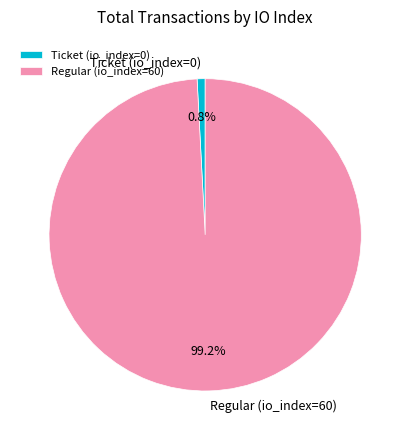

To the nearest percent, what is the difference between the largest and smallest slice percentages?

98%